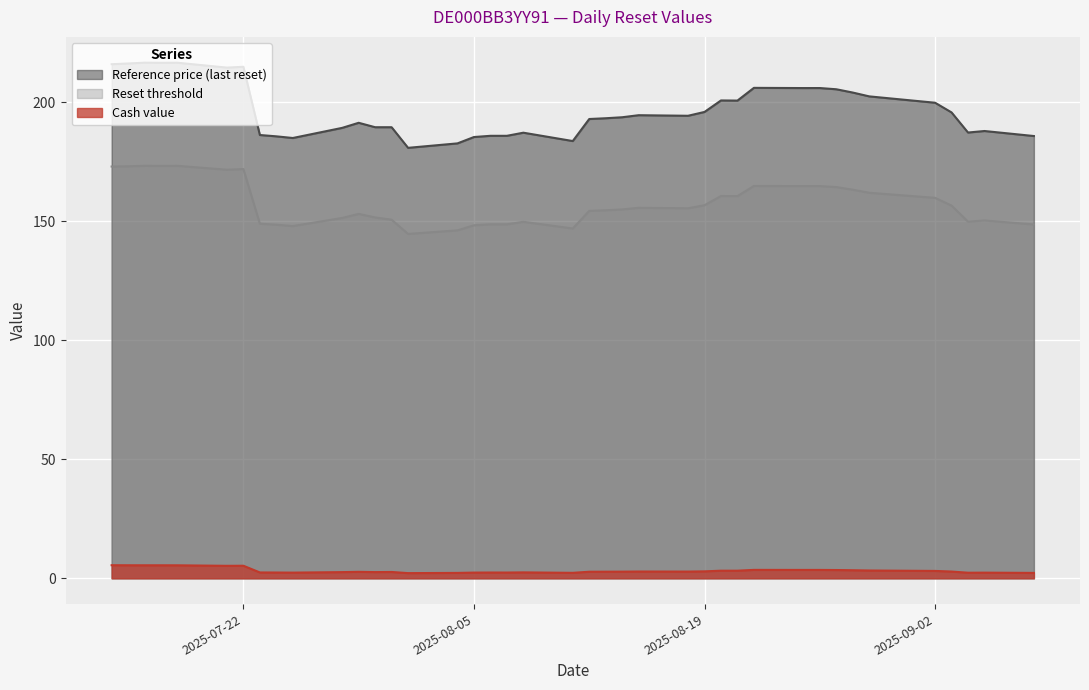

What are all the series names shown in the legend?

Reference price (last reset), Reset threshold, Cash value